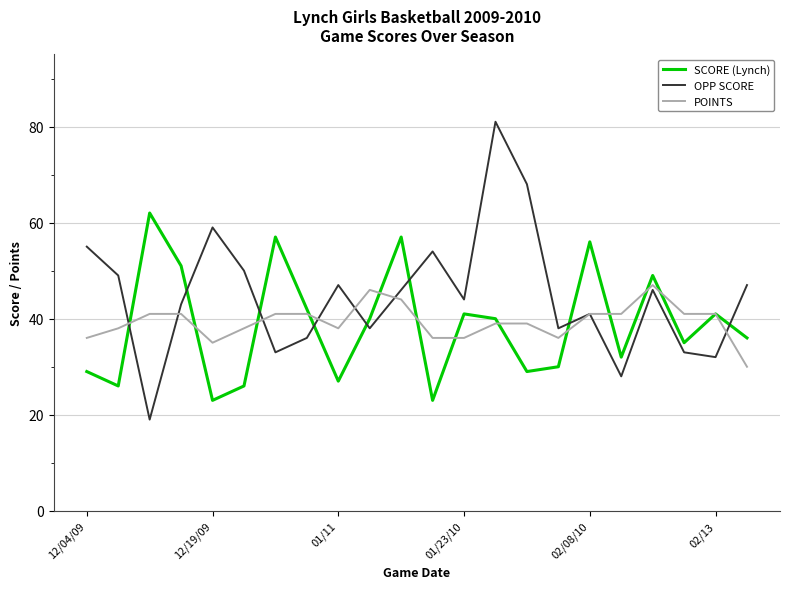

What is the minimum value shown in the chart?

19